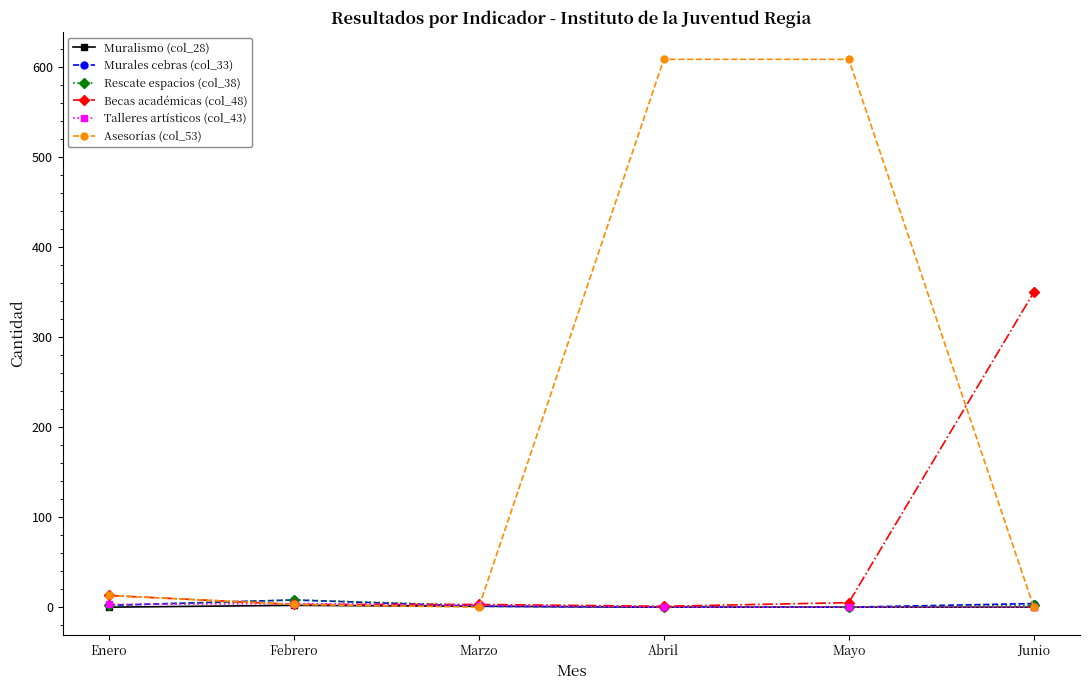

Which series has the widest spread of values?

Asesorías (col_53)